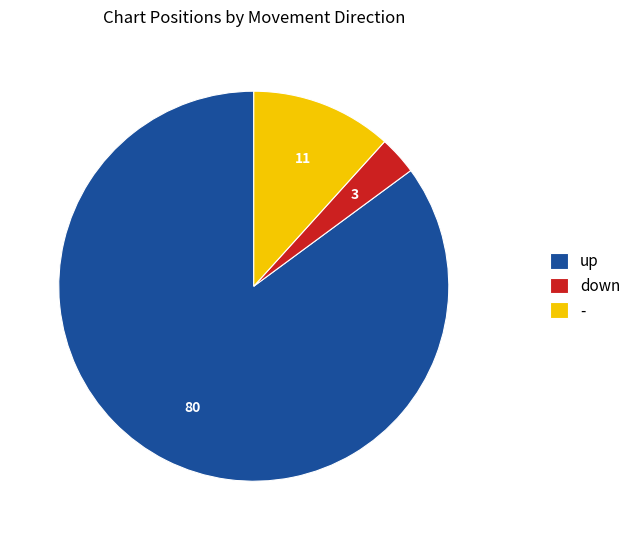

What is the largest slice in the pie chart?

up